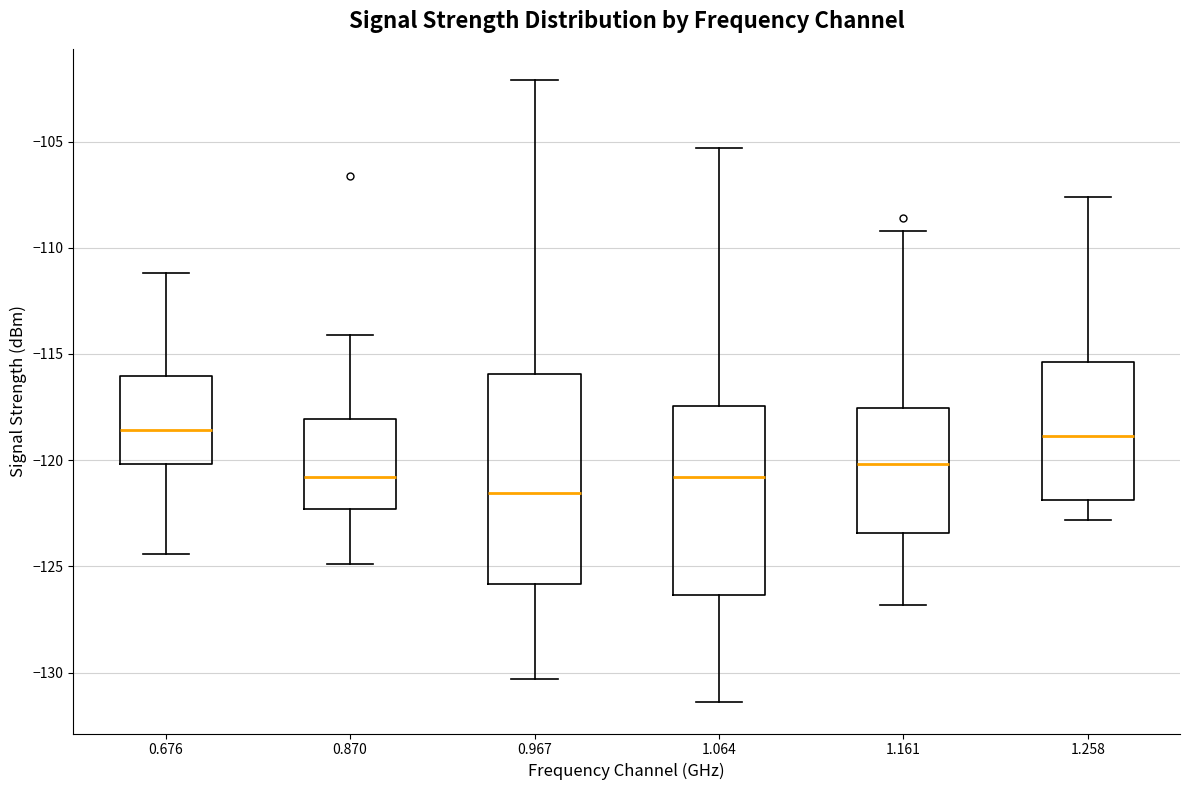

Comparing the boxes themselves (not the whiskers), which one is the tallest?

0.967